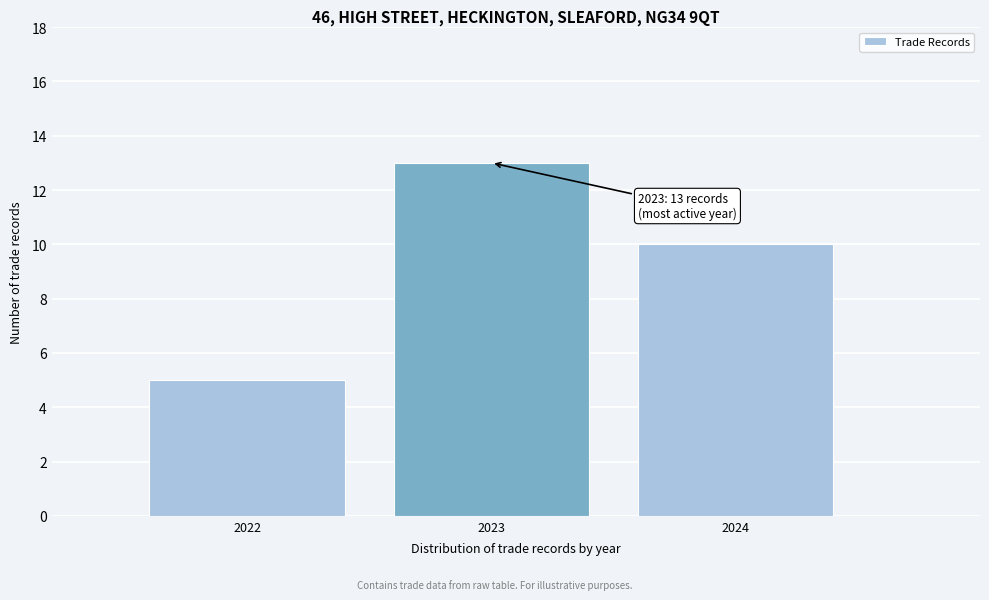

Reading right to left, what are all the values shown in this chart?

2024=10	2023=13	2022=5